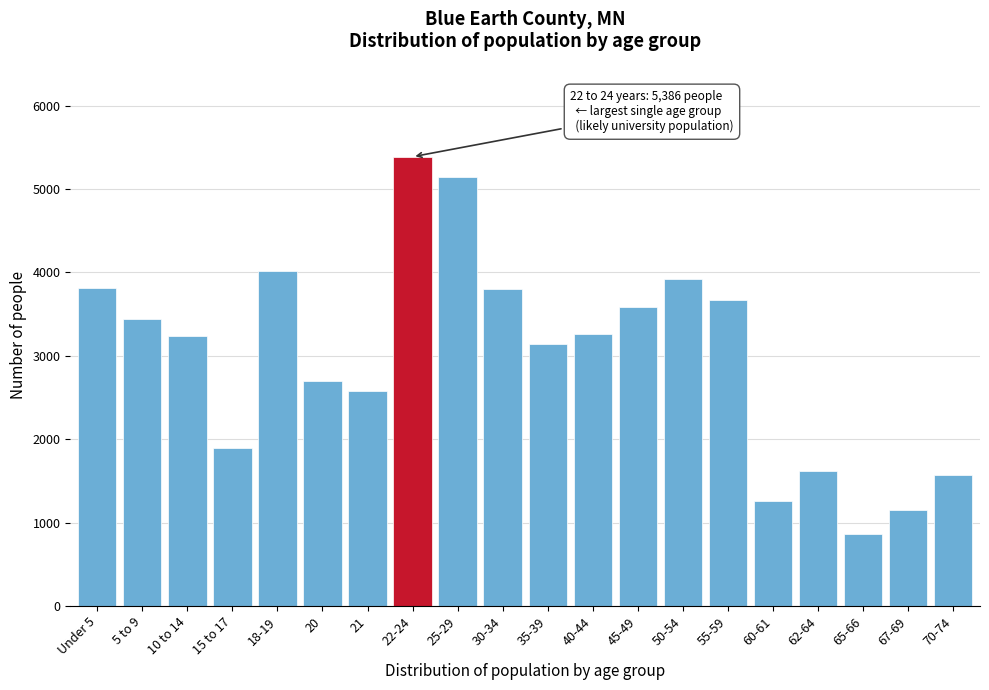

What is the sum of the values at 35-39 and 21?

5712